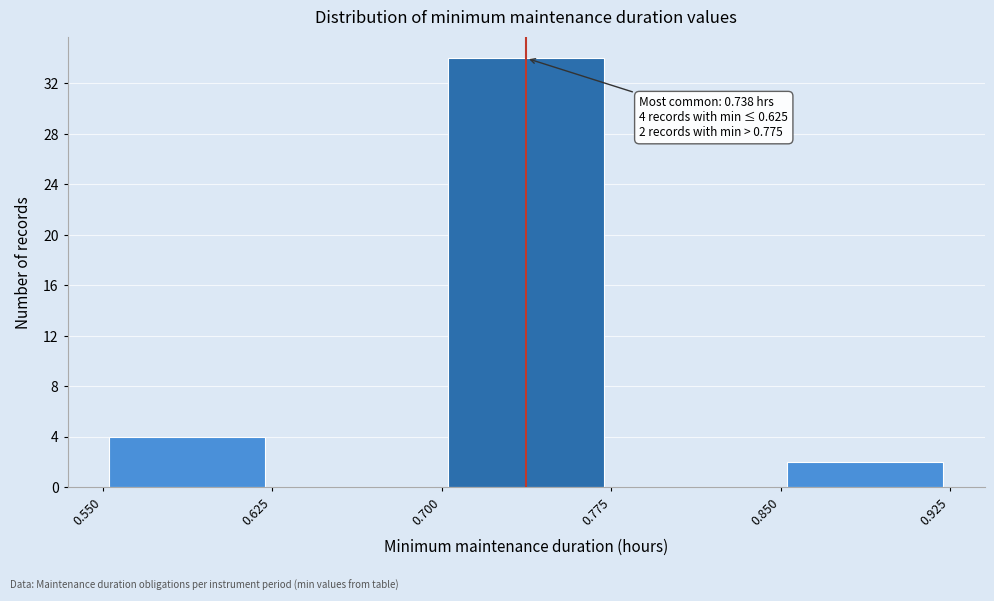

Over which range of the x-axis is the bar tallest?

0.700 to 0.775